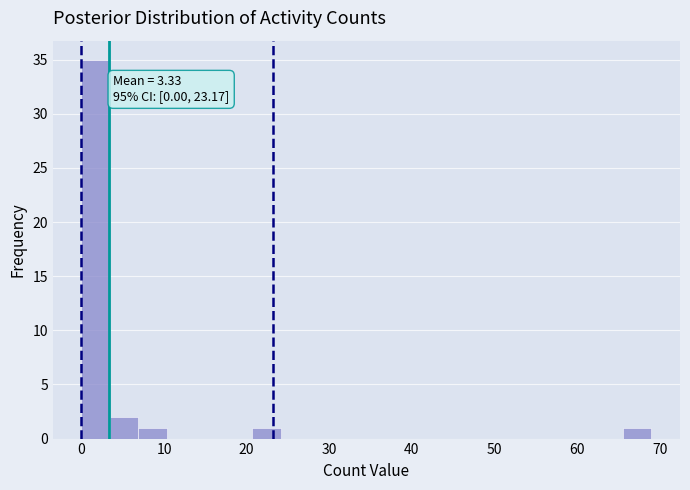

Around what value on the x-axis is the tallest bar? Give the approximate position of its centre, as read against the axis.

2